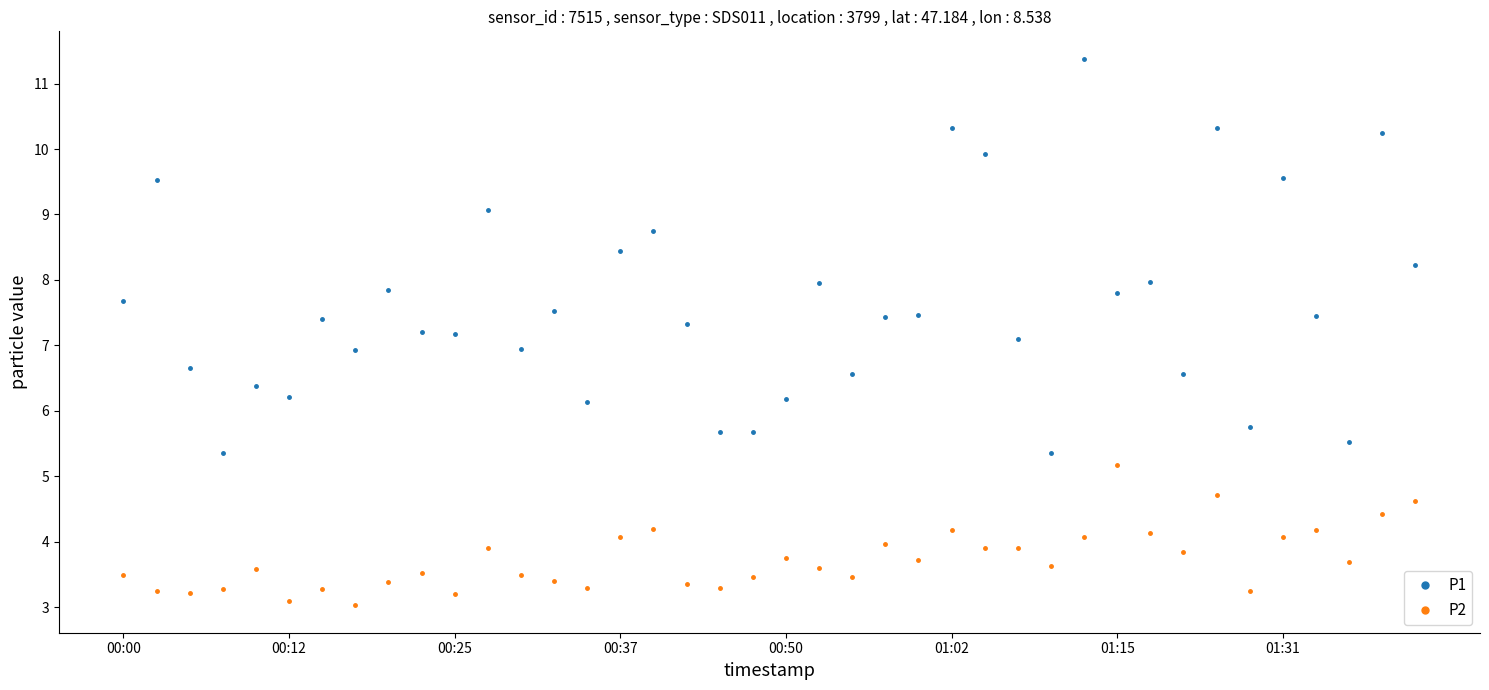

True or false: P2 has more than 1 points higher than both neighbors.

True